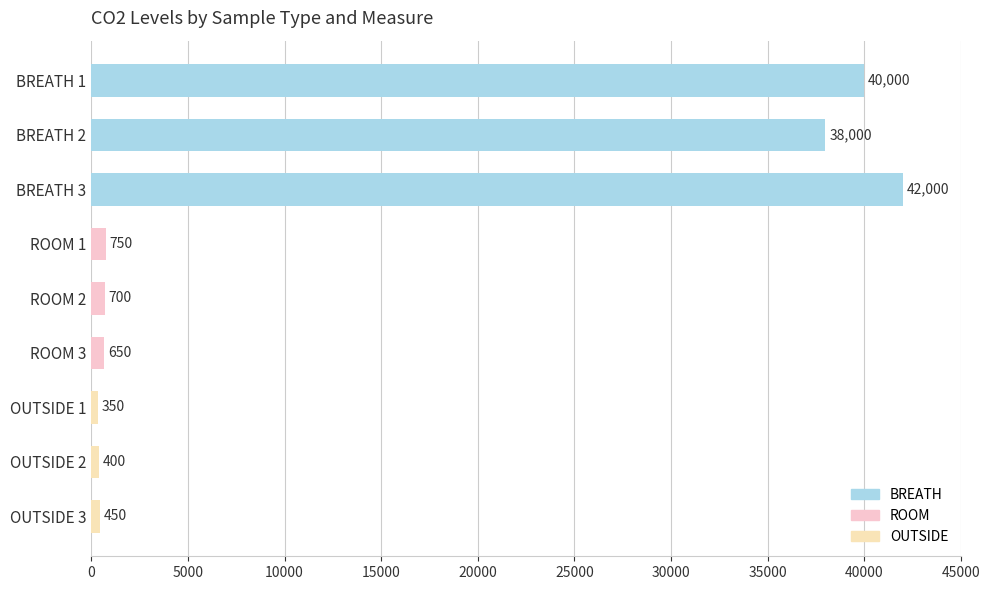

List the labels in order of value, largest first.

BREATH 3, BREATH 1, BREATH 2, ROOM 1, ROOM 2, ROOM 3, OUTSIDE 3, OUTSIDE 2, OUTSIDE 1